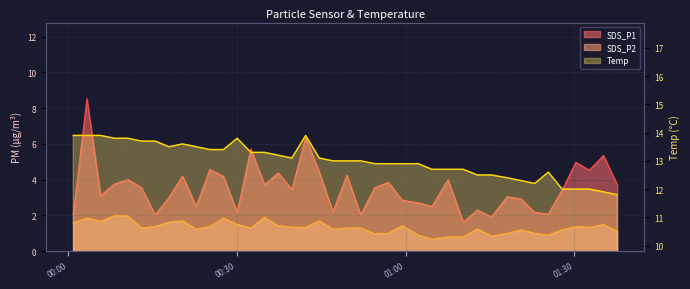

Where is SDS_P1 nearest to the value 5?

2023/05/13 01:30:15